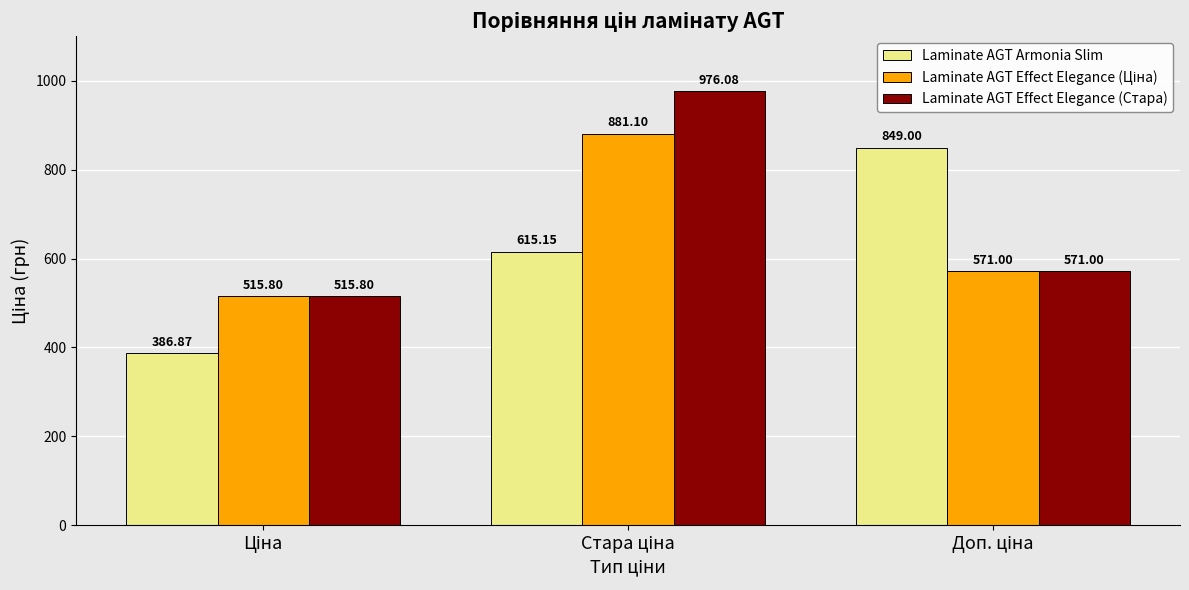

Which series has the largest range (max minus min)?

Laminate AGT Armonia Slim